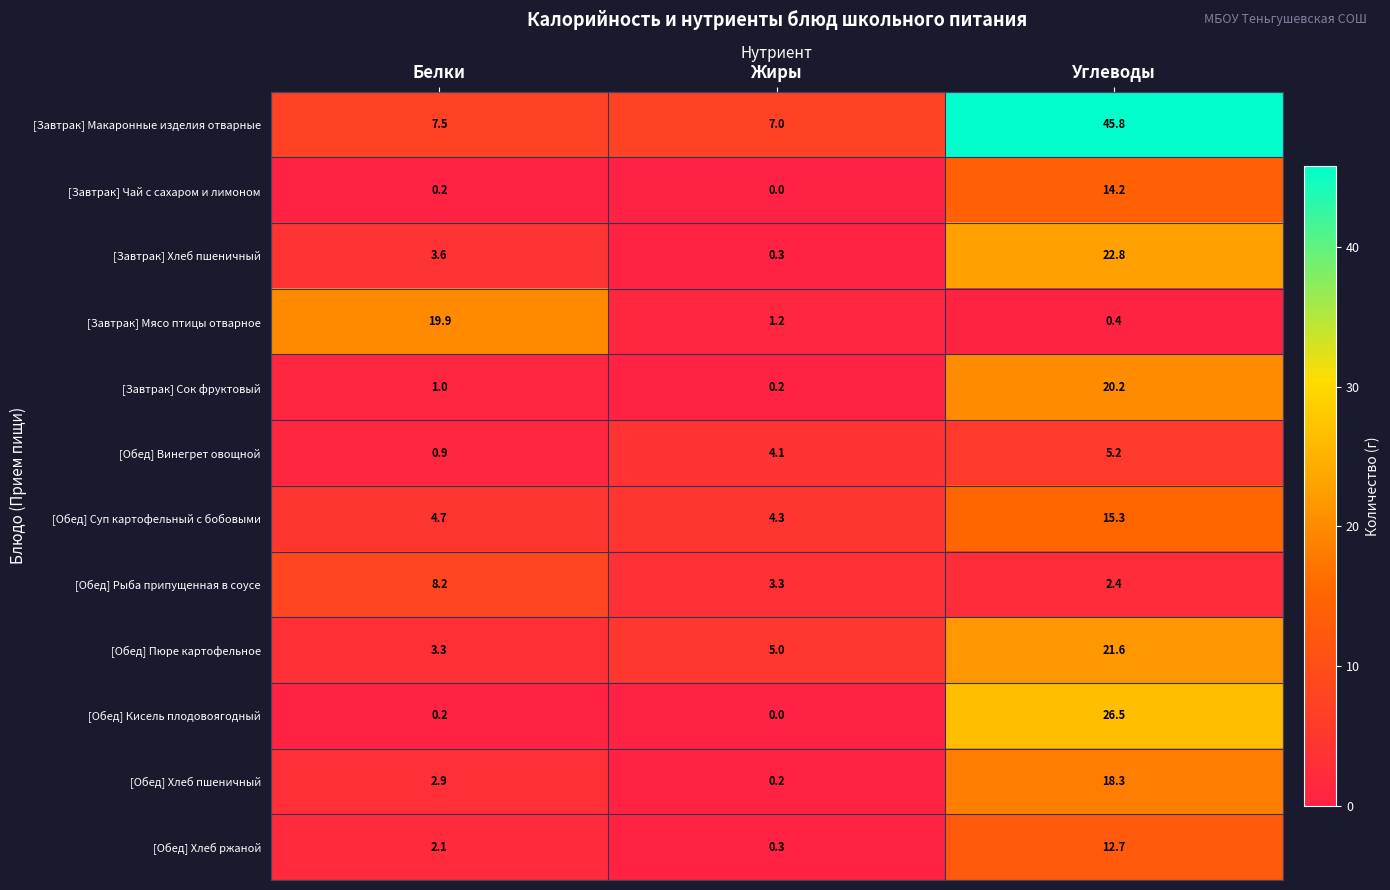

What is the total value across all series at Жиры?

25.9